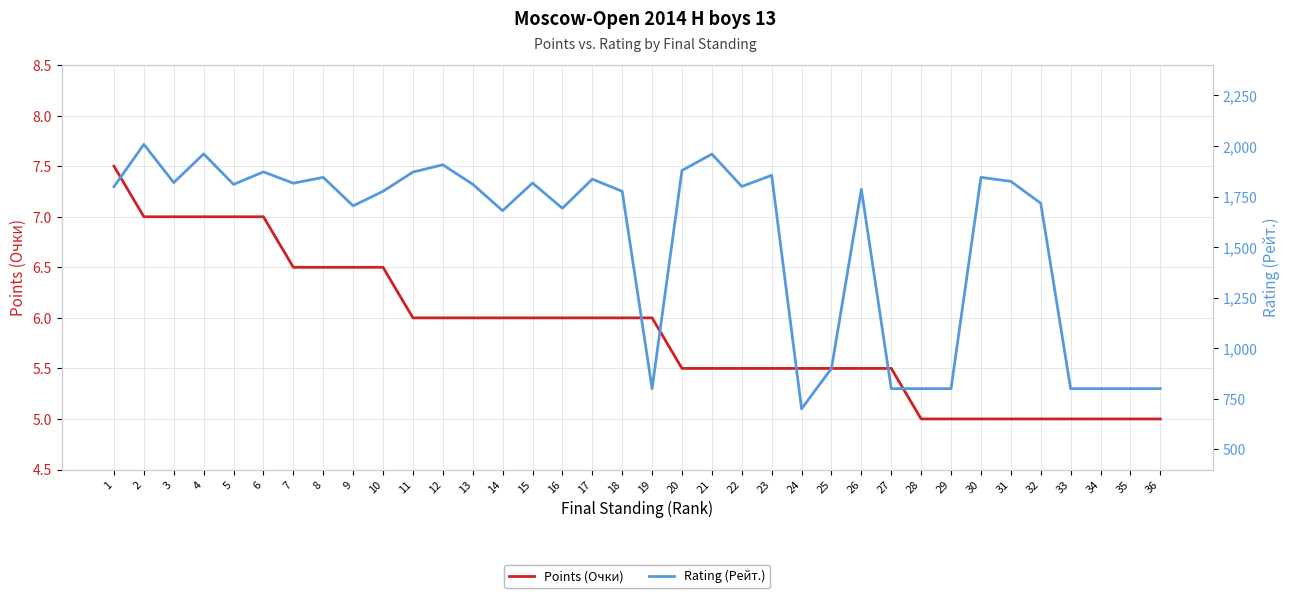

Where is the first local minimum for Rating (Рейт.)?

3